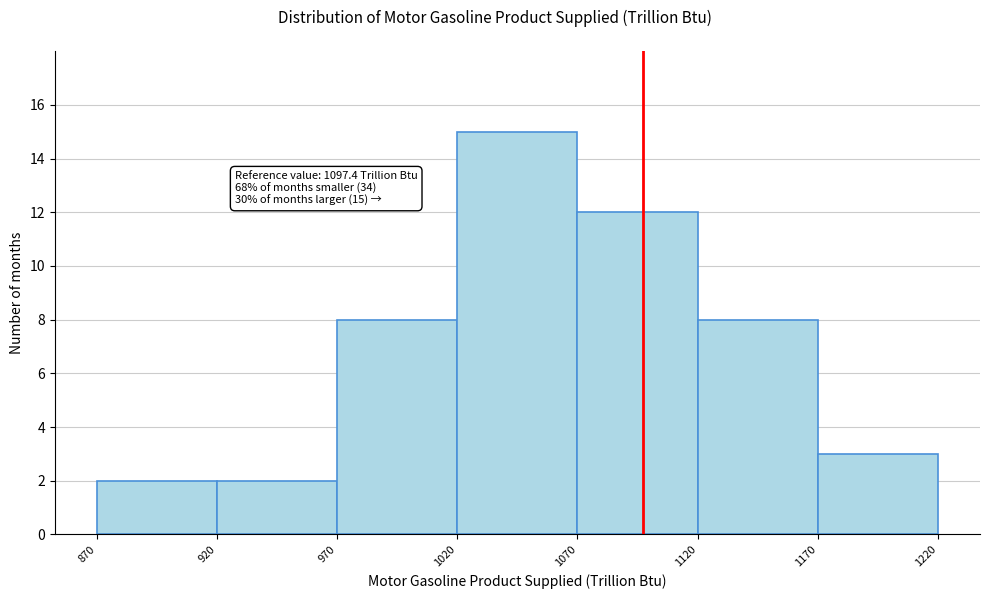

Over which range of the x-axis is the bar tallest?

1020 to 1070